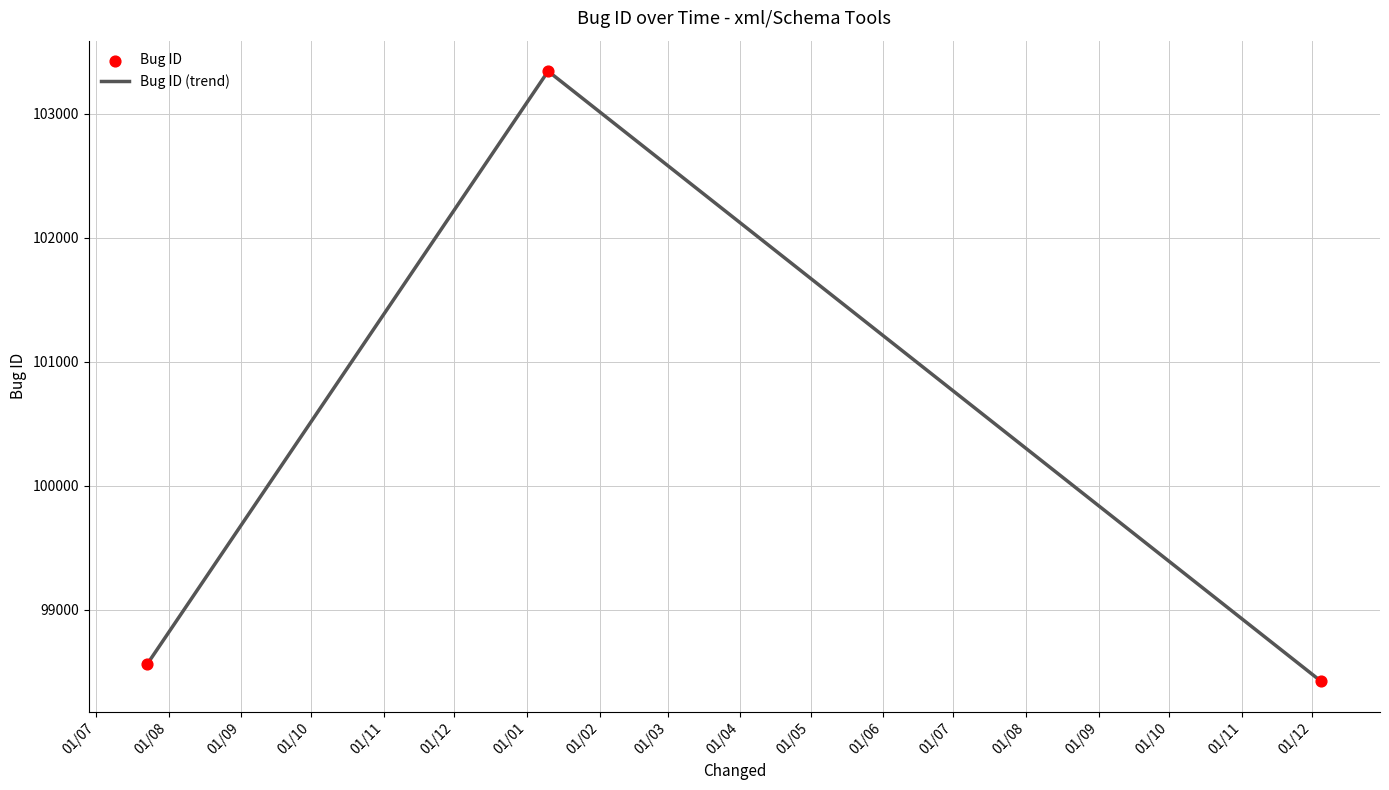

What is the average value?

100109